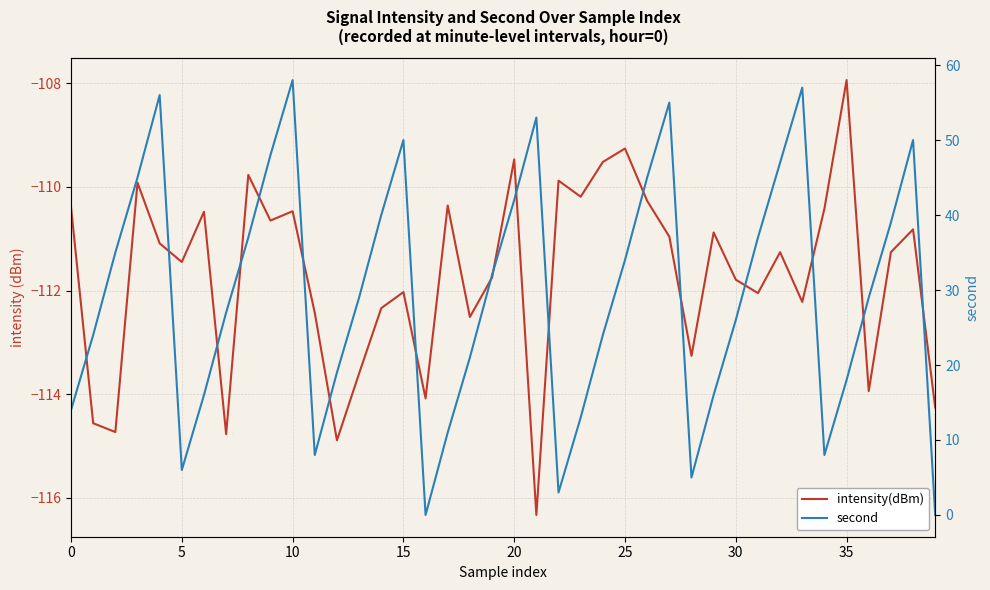

What is the sum of all second values?

1177.0